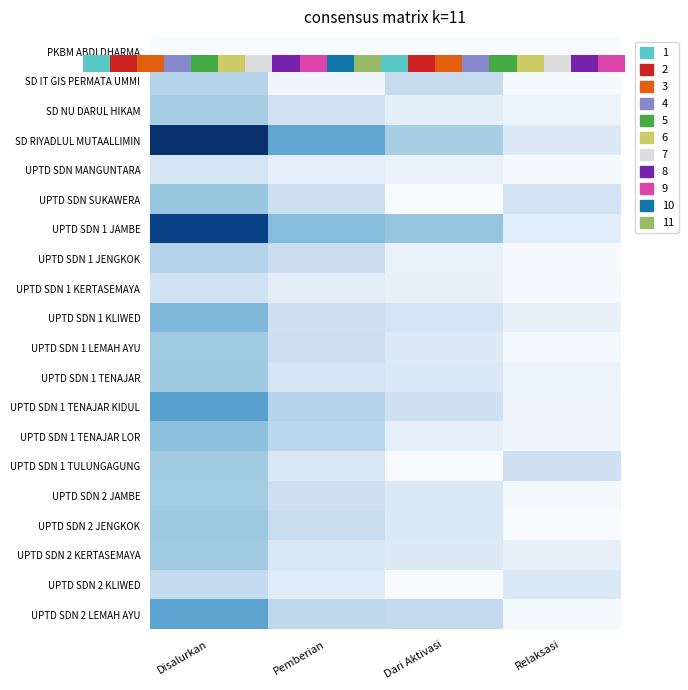

Read the UPTD SDN 1 JAMBE value at Disalurkan.

0.9